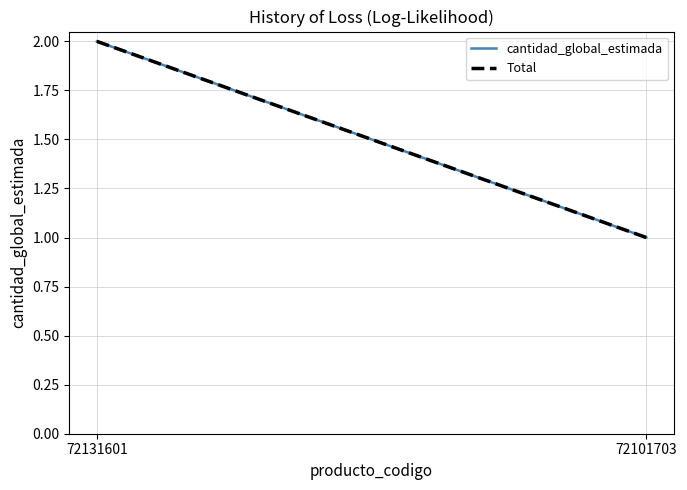

Reading left to right, extract all data points from this chart.

cantidad_global_estimada: 72131601=2	72101703=1
Total: 72131601=2	72101703=1